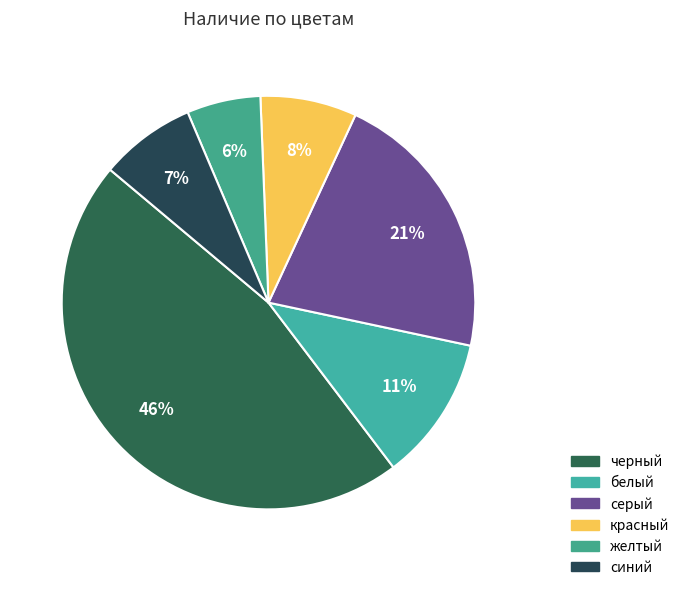

How many segments does this pie chart have?

6